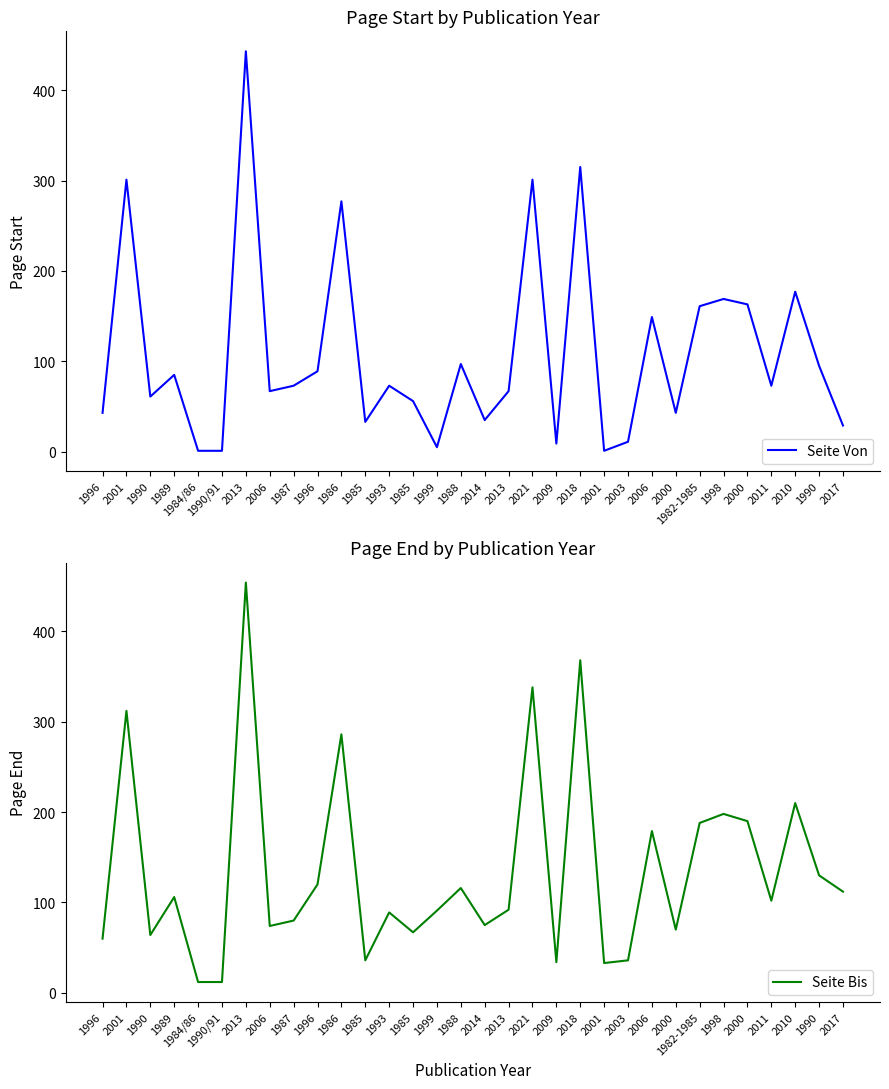

How many values in the Seite Von series are below 73?

15